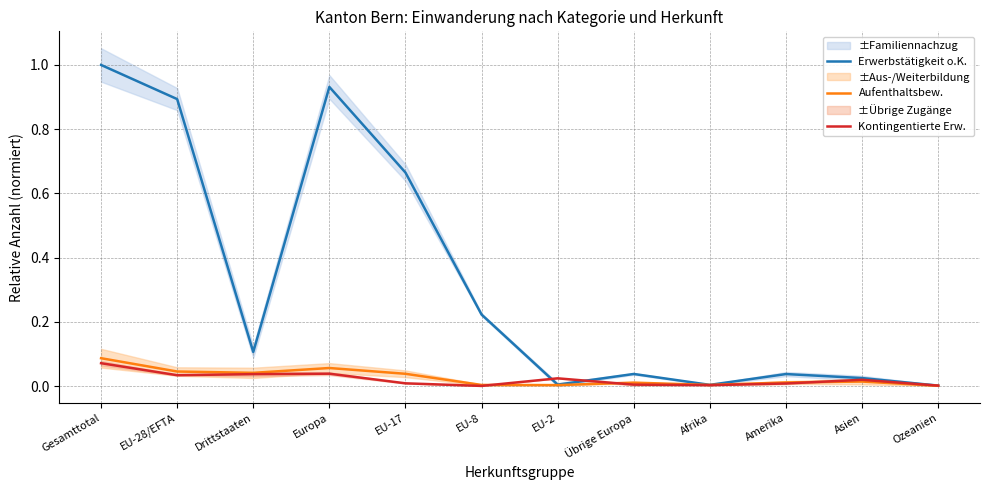

What position from the left is Gesamttotal?

1